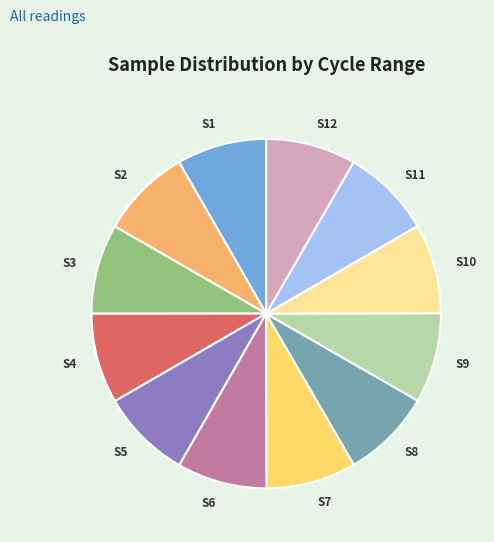

True or false: S6 accounts for 21% of the total.

False